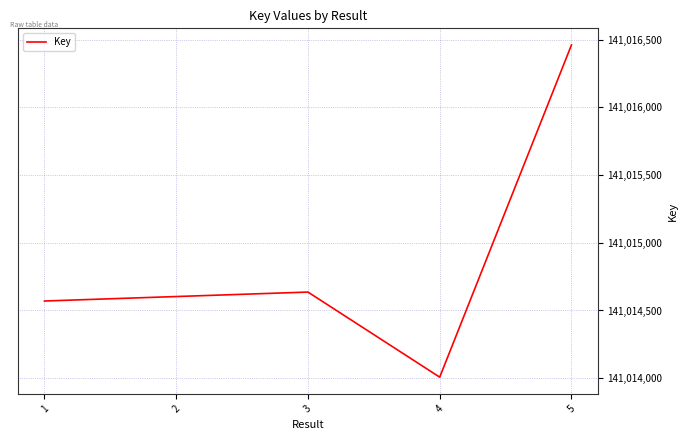

Which label corresponds to the largest value in the chart?

5